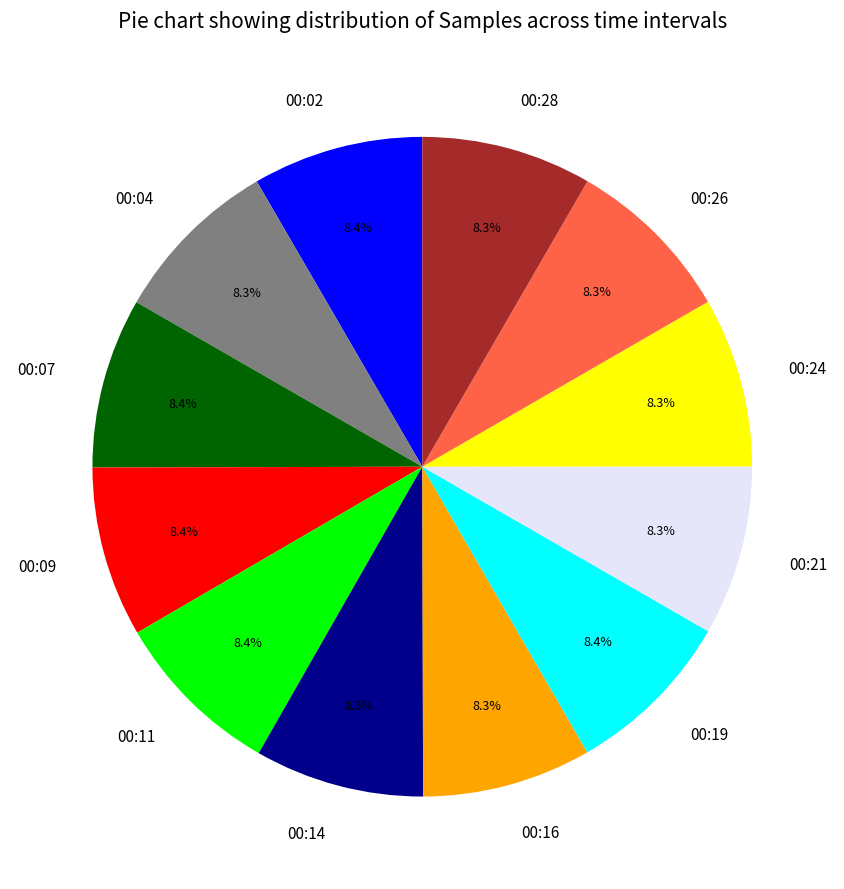

What is the total percentage of 00:26 and 00:02?

16.7%